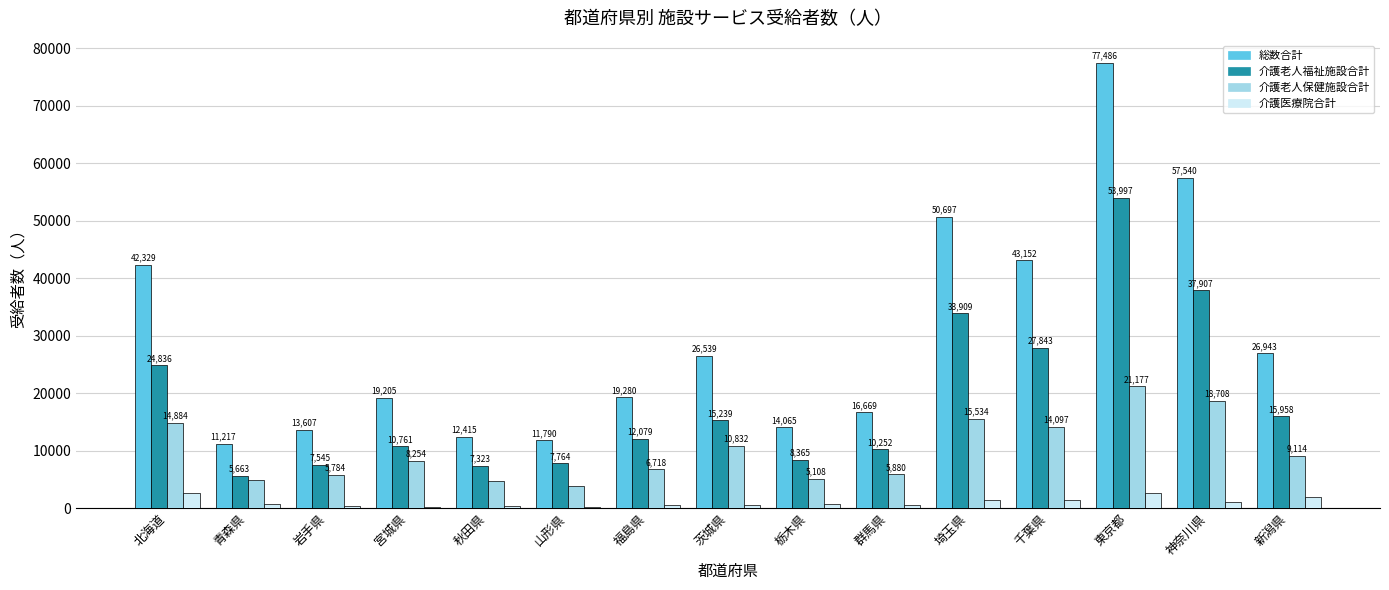

Which category has the highest value across all series?

東京都